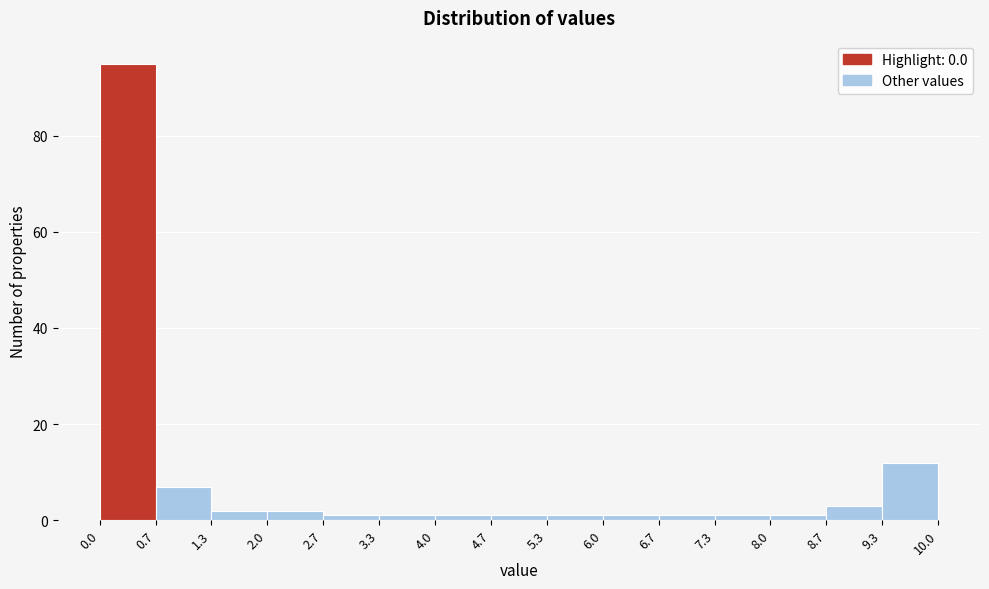

Reading left to right, transcribe this chart: for each bar, give the range it covers on the x-axis and its height. The values are not printed on the chart, so give them approximately, as read against the axis.

0.0 to 0.7: 96
0.7 to 1.3: 8
1.3 to 2.0: 2
2.0 to 2.7: 2
2.7 to 3.3: under 2
3.3 to 4.0: under 2
4.0 to 4.7: under 2
4.7 to 5.3: under 2
5.3 to 6.0: under 2
6.0 to 6.7: under 2
6.7 to 7.3: under 2
7.3 to 8.0: under 2
8.0 to 8.7: under 2
8.7 to 9.3: 4
9.3 to 10.0: 12